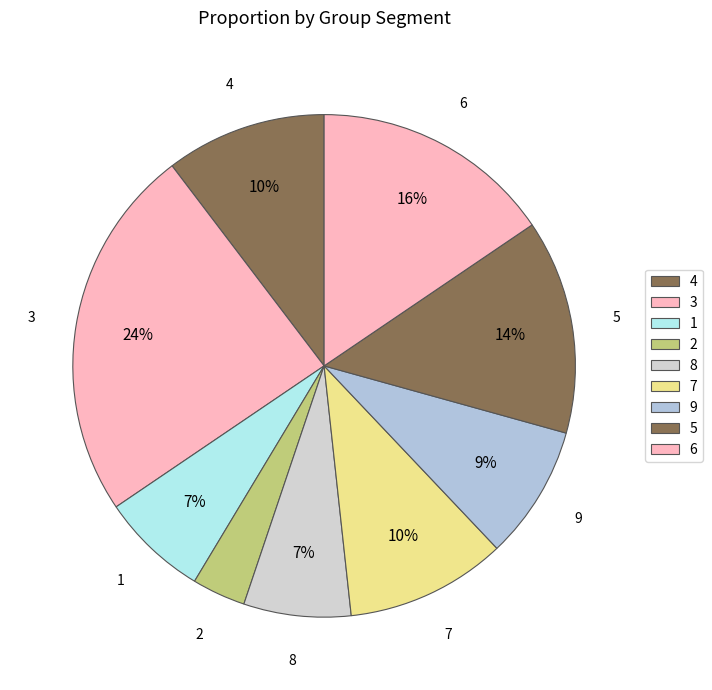

What portion of the pie excludes 4?

90.2%